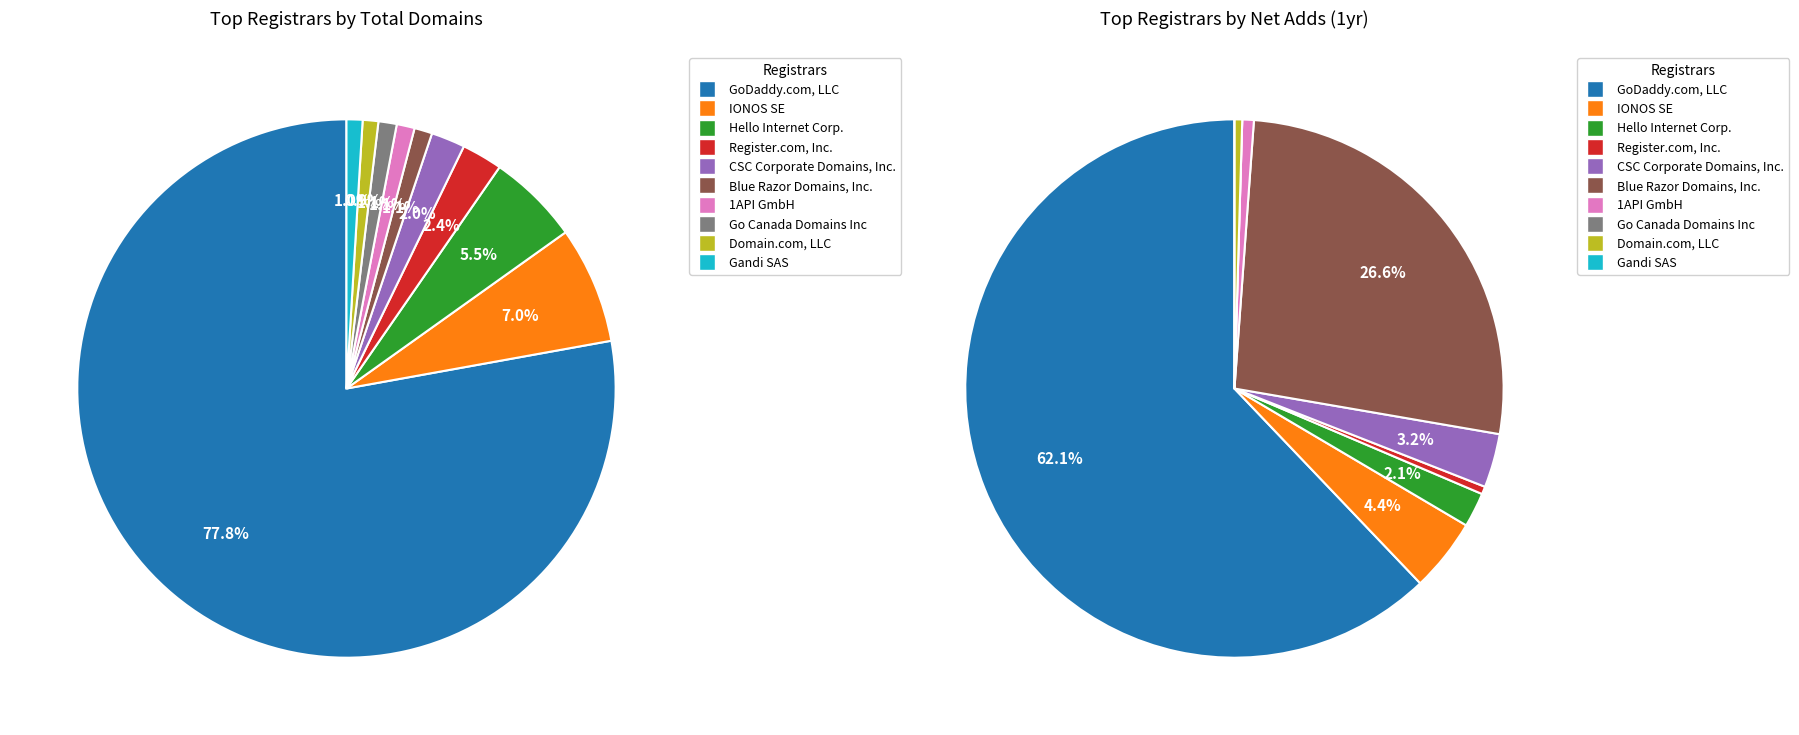

The Blue Razor Domains, Inc. slice represents 11% of the pie. True or false?

False